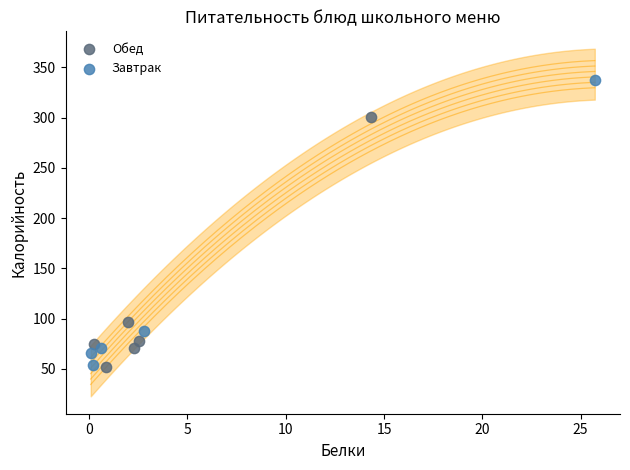

Which series contains the highest Y value?

Завтрак